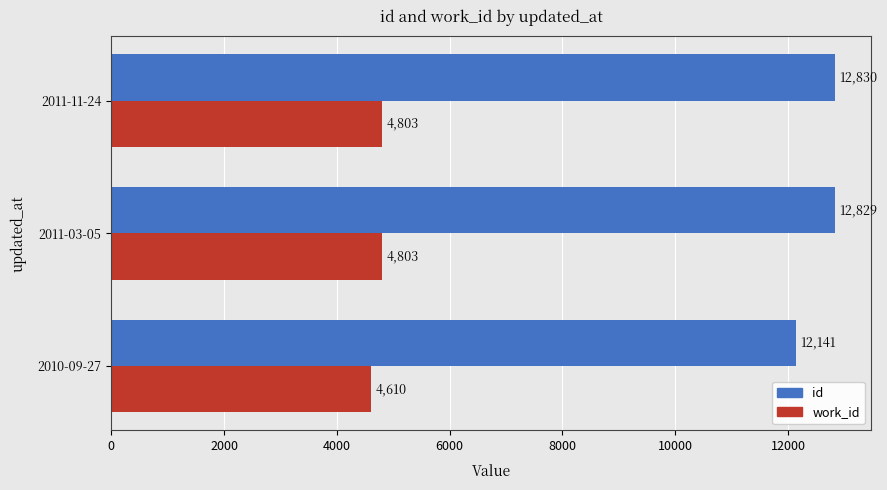

What is the average value of the id series?

12600